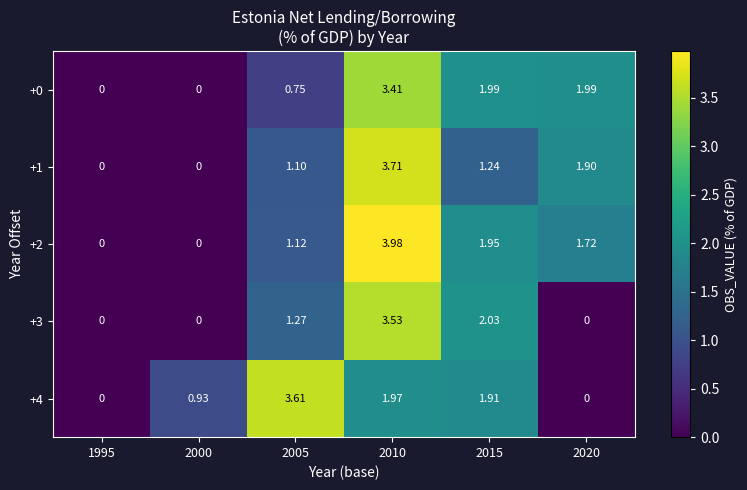

How many categories are shown in the chart?

6